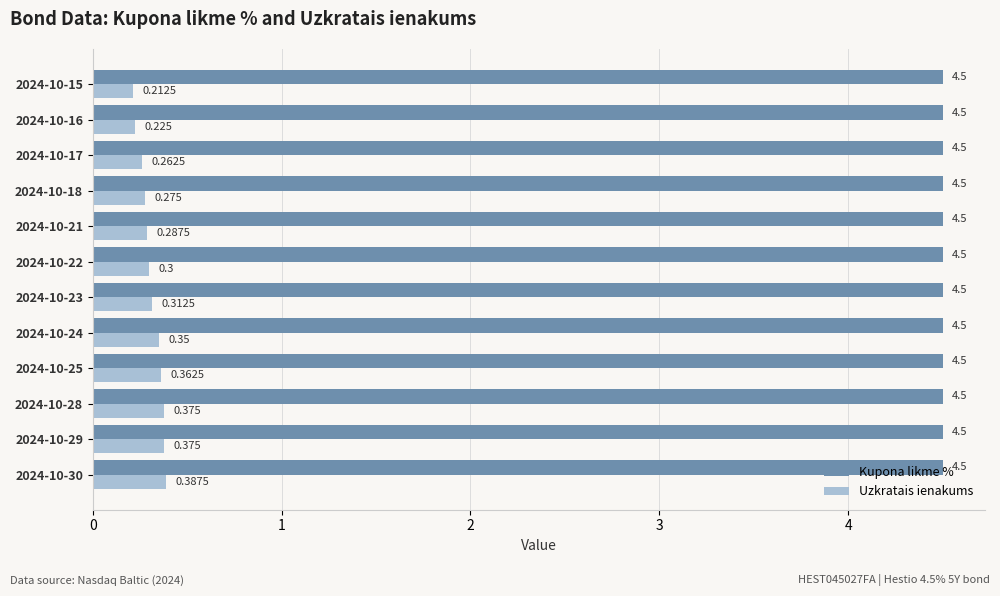

Which series changed the most between 2024-10-24 and 2024-10-23?

Uzkratais ienakums